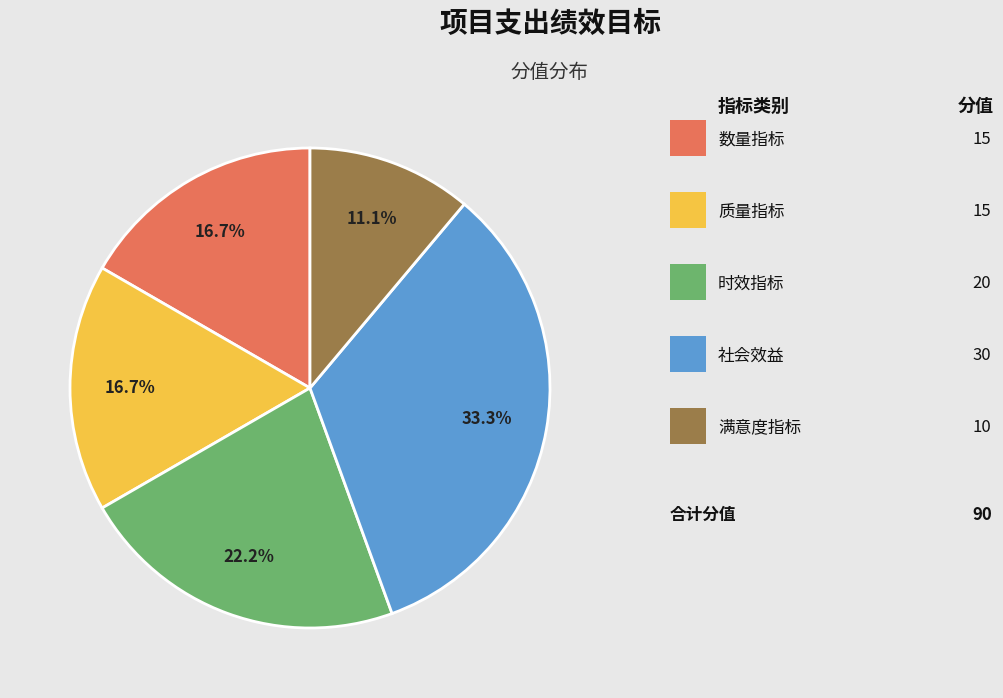

Count the number of slices in the pie.

5